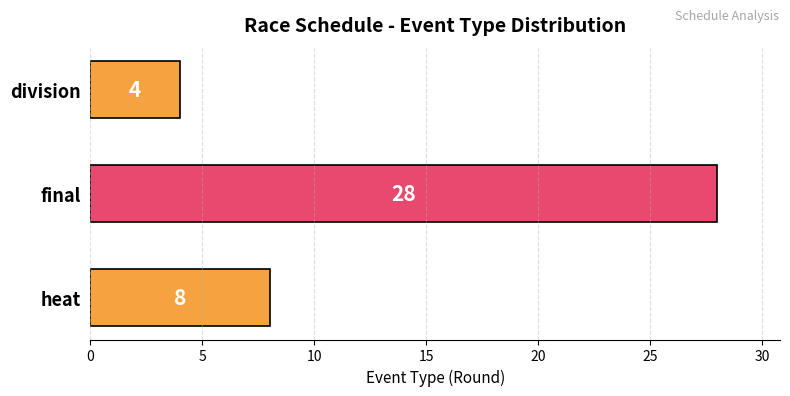

Reading bottom to top, transcribe all the data shown in this chart.

8	28	4